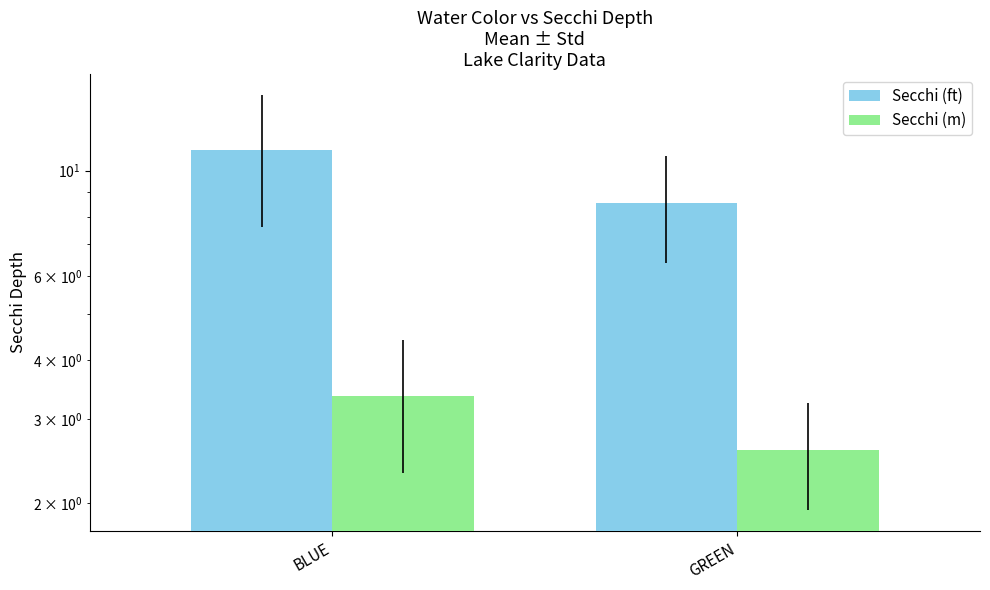

Where does the Secchi (m) series first go above 3?

BLUE